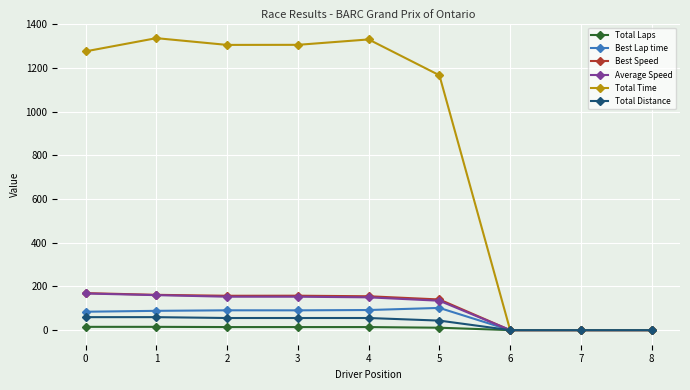

The value of Total Distance at 2 is 55.4. True or false?

True